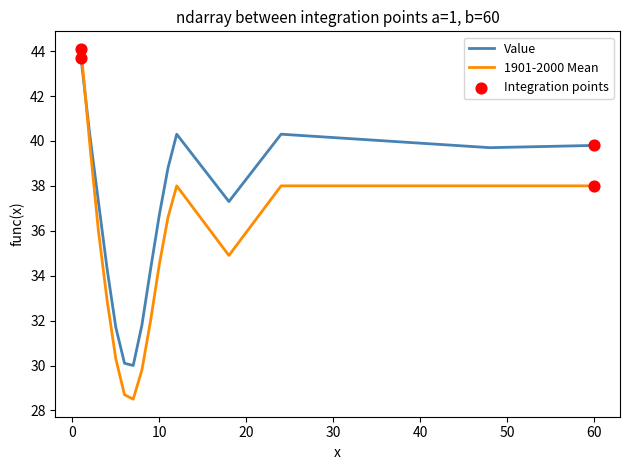

Which series has the largest total across all categories?

Value